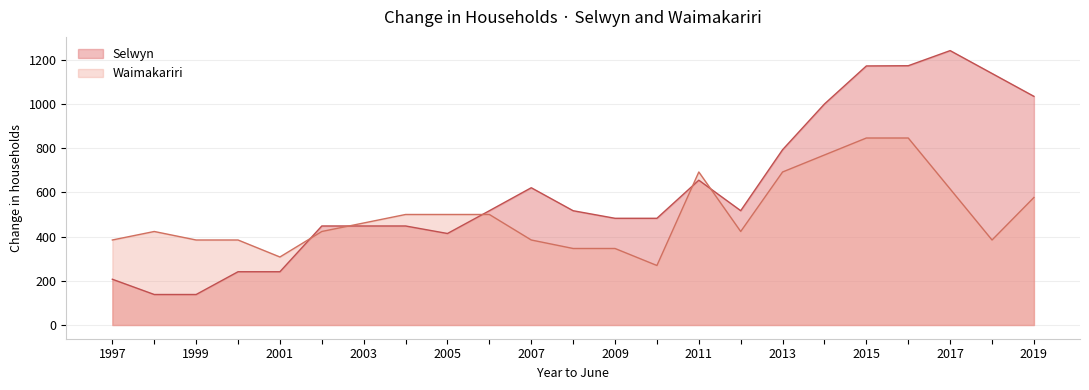

Which series ends up on top after the final intersection of Waimakariri and Selwyn?

Selwyn